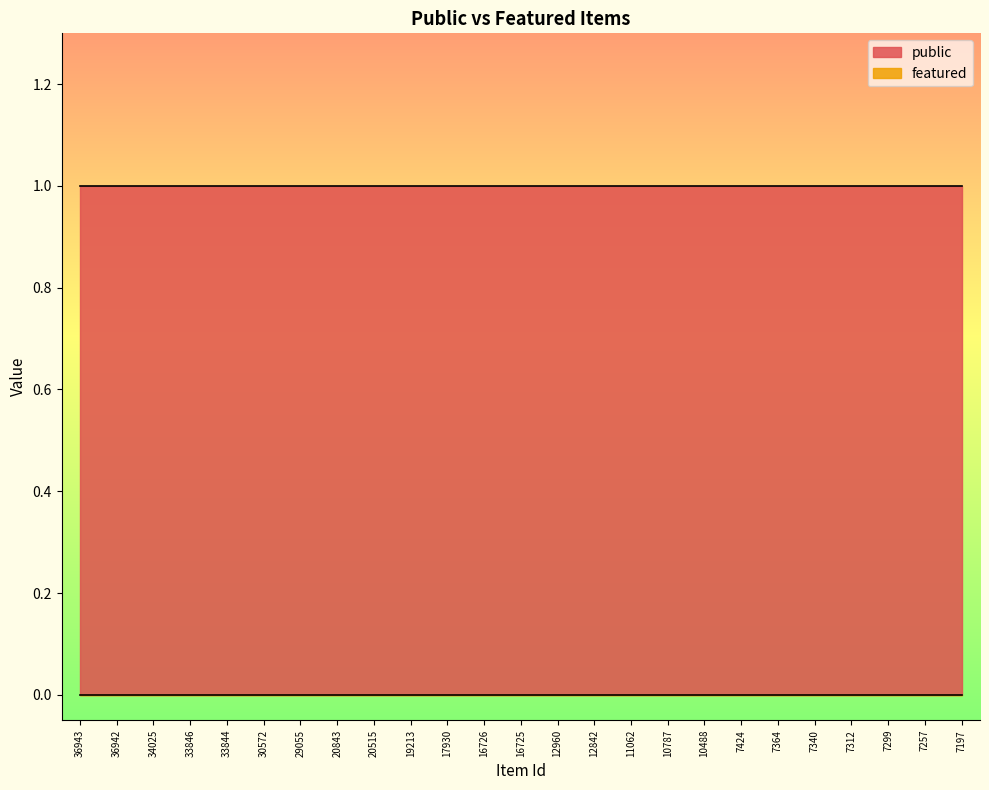

True or false: featured and public cross at least once.

False